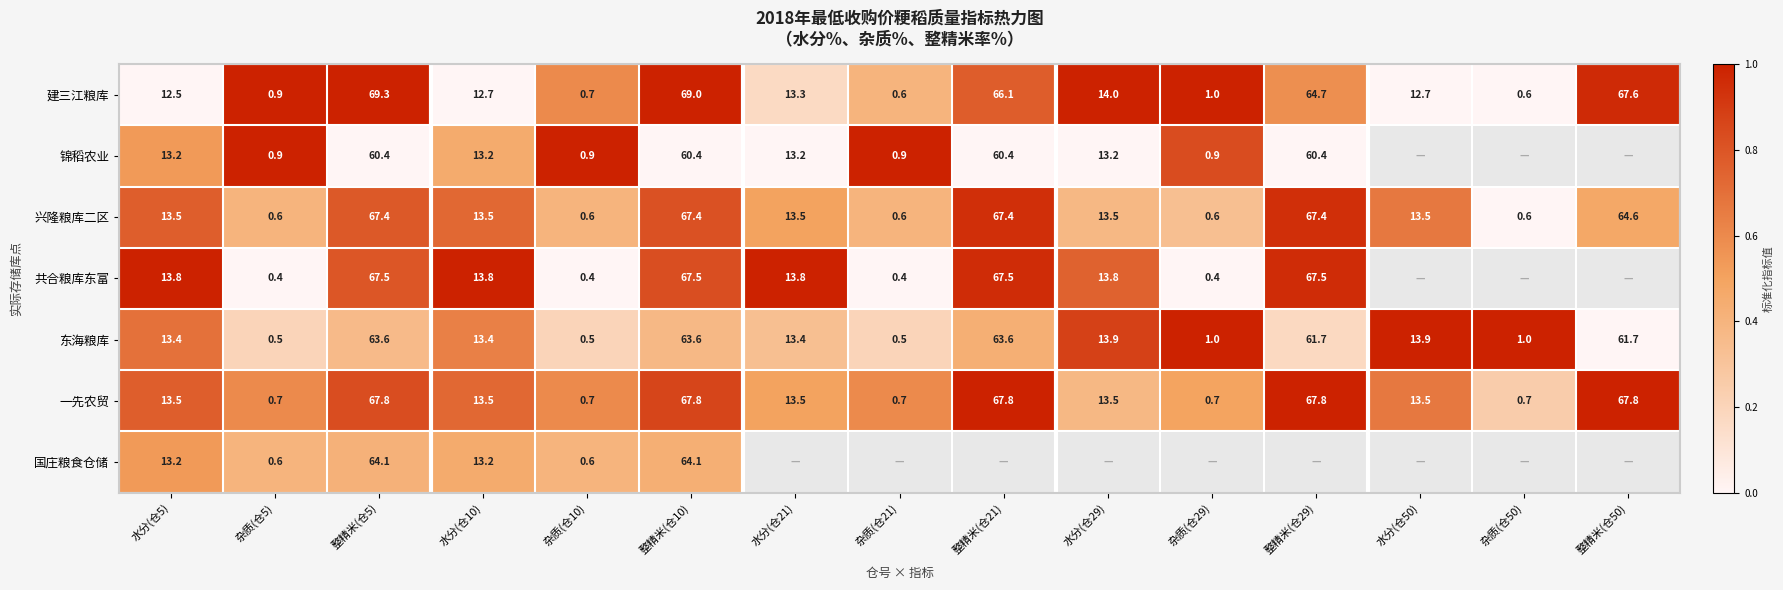

The 兴隆粮库二区 series shows -0.5 at 杂质(仓50). True or false?

False